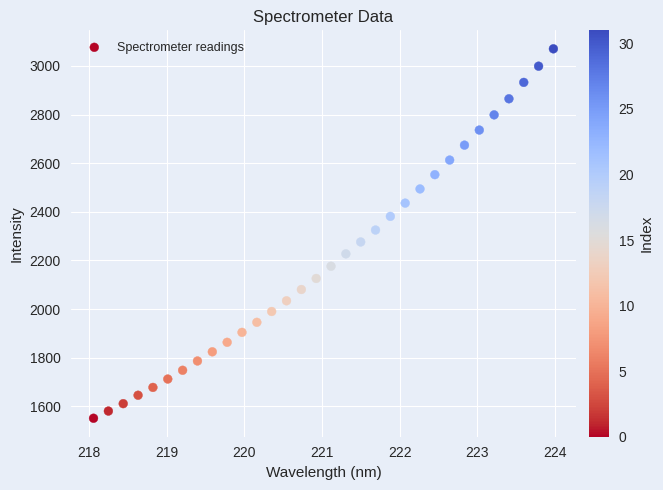

What is the range of X values (max minus min)?

5.9